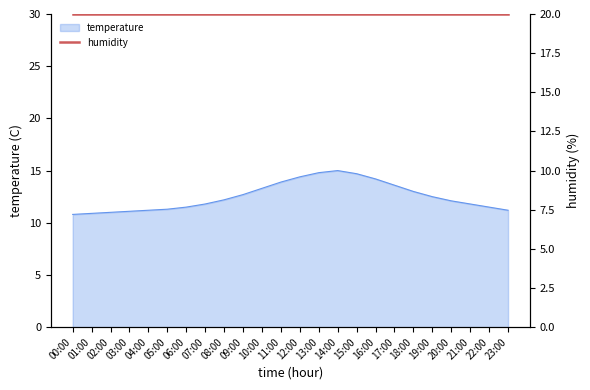

True or false: the data shows 11.2 at 23:00.

True